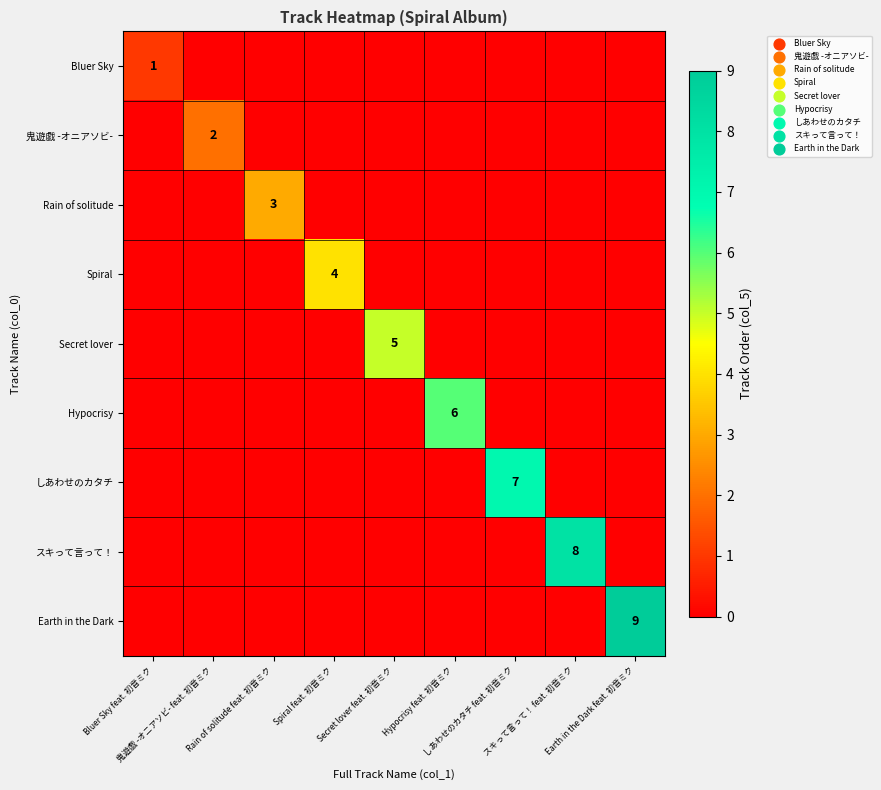

How many values in the Secret lover series exceed 0?

1